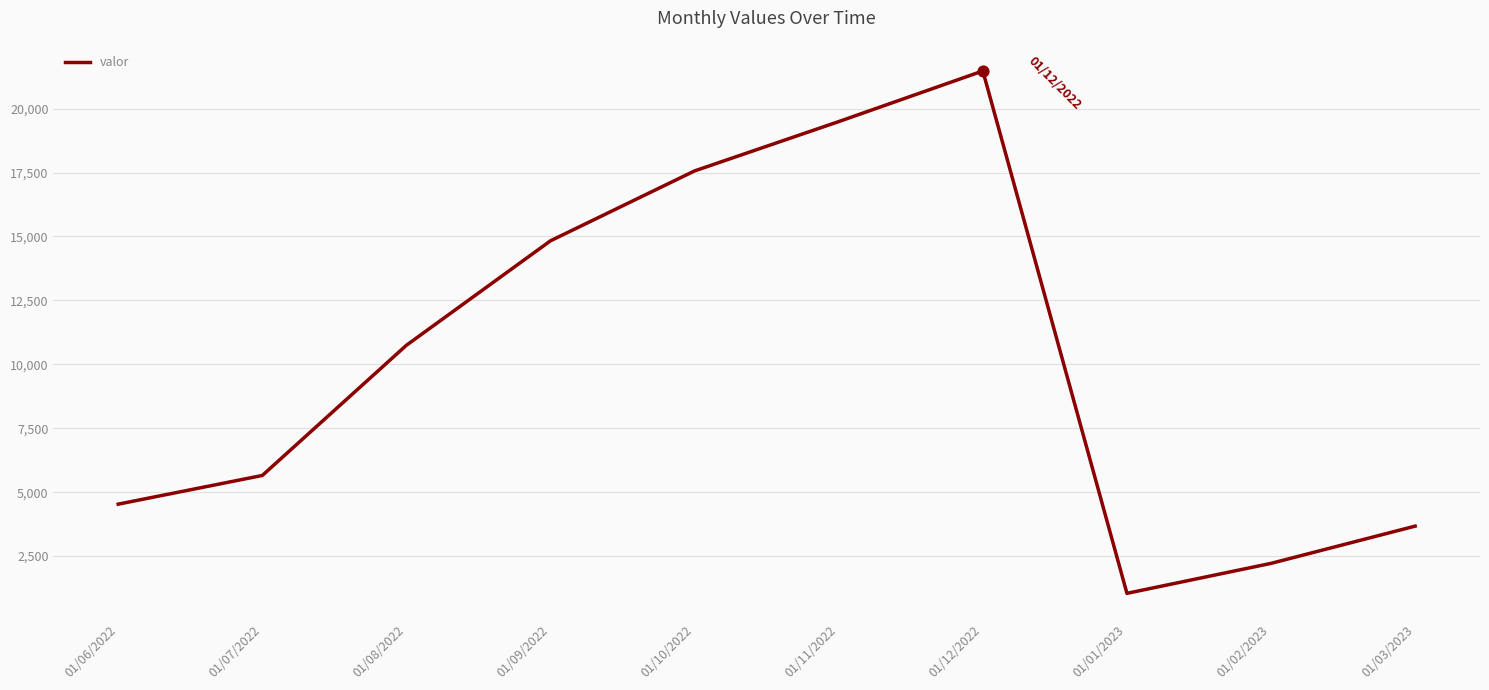

Which has a higher value, 01/03/2023 or 01/07/2022?

01/07/2022